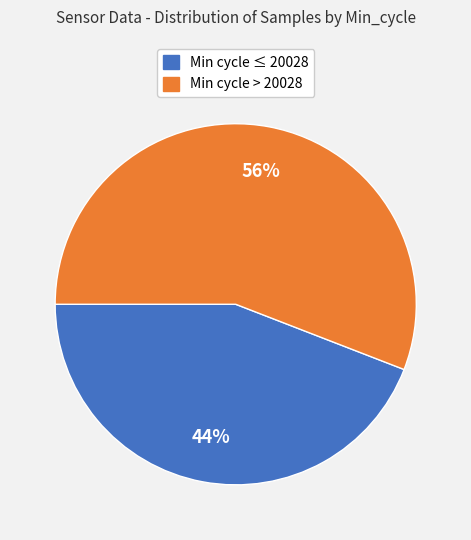

To the nearest percent, what is the average slice percentage?

50%